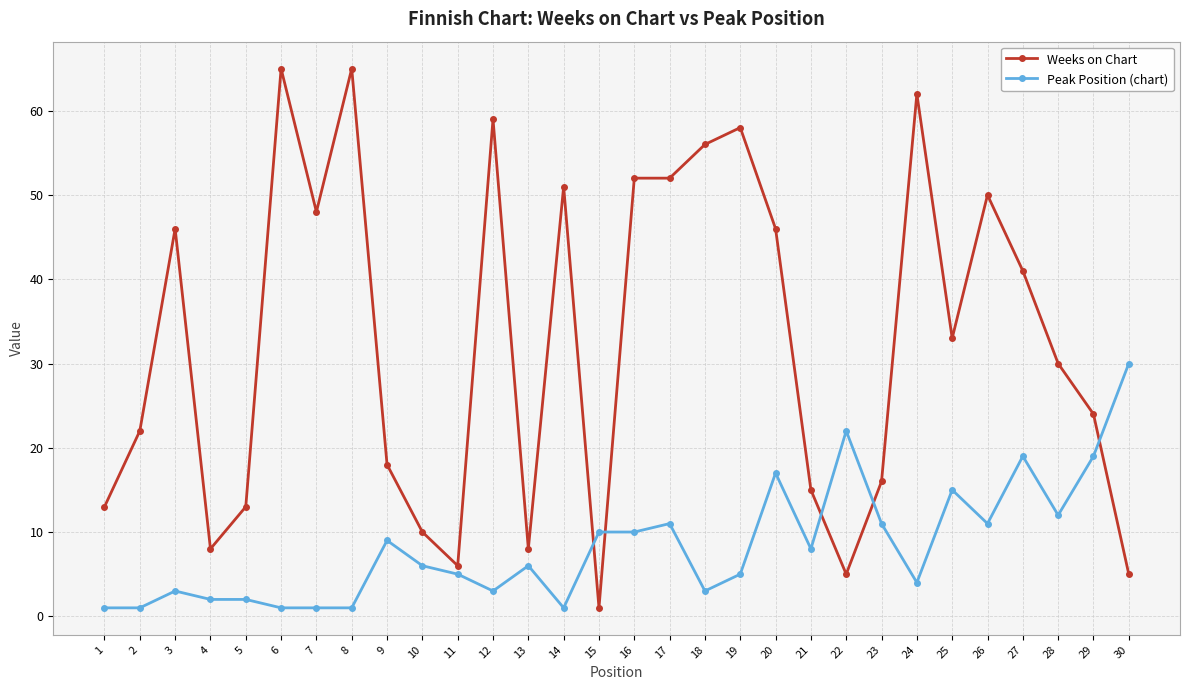

The value of Peak Position (chart) at 25 is 4. True or false?

False